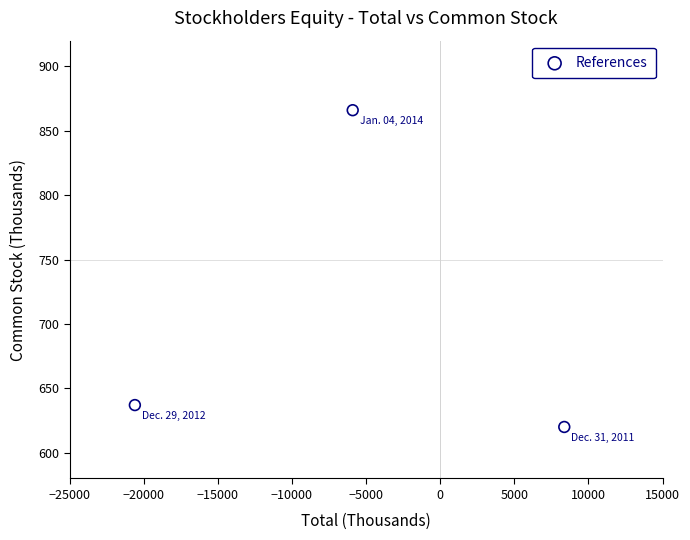

What Y value in the scatter plot is closest to 743?

637